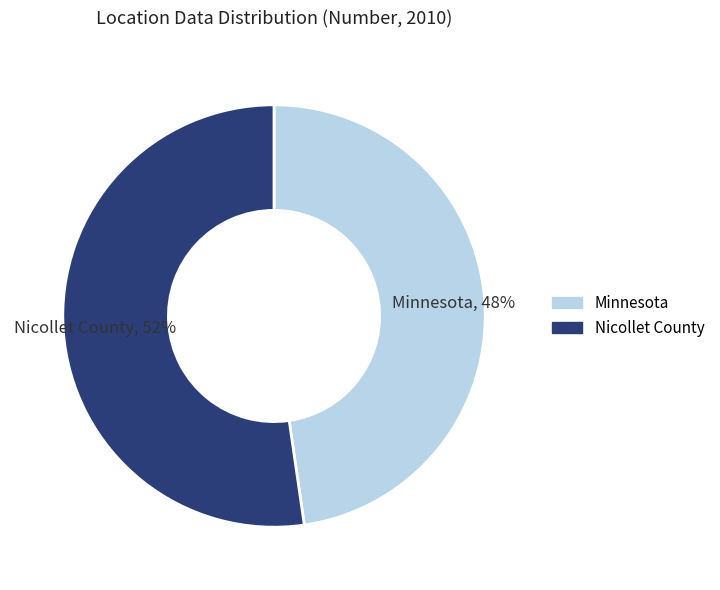

What is the majority slice?

Nicollet County